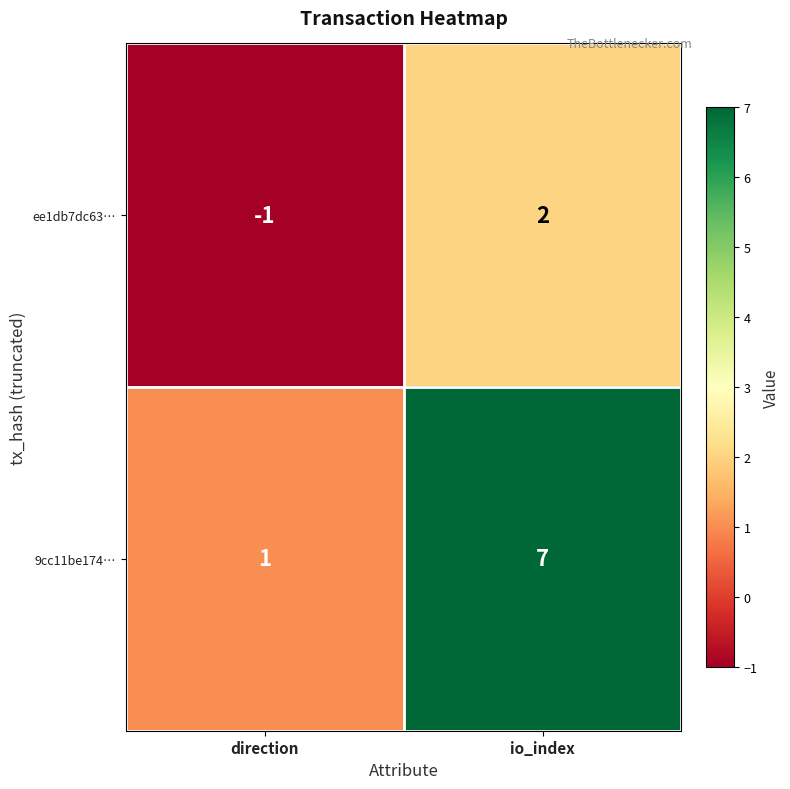

The value of ee1db7dc63… at io_index is 2. True or false?

True